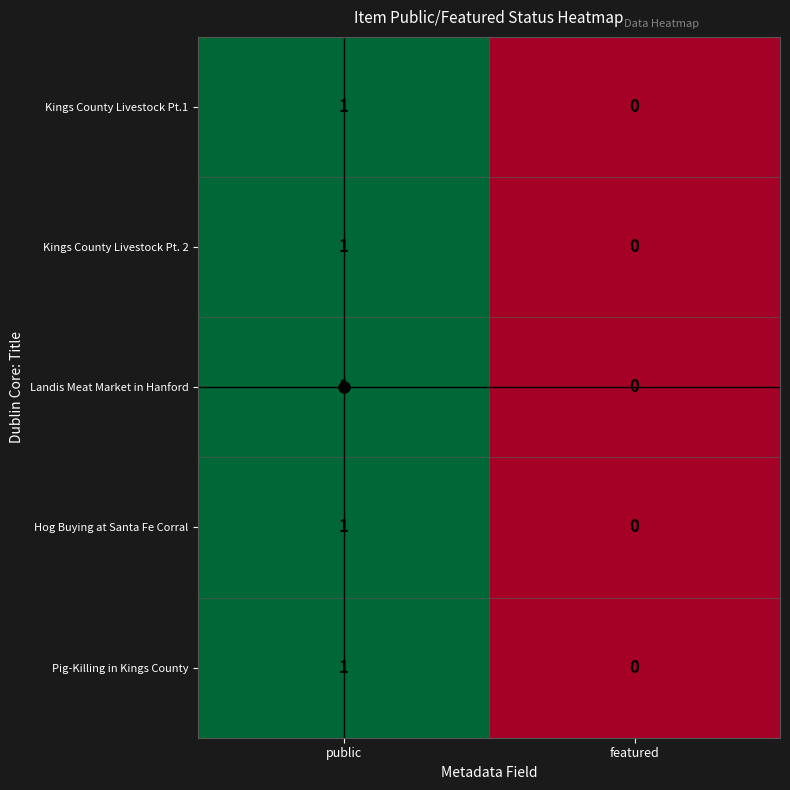

How many values in the Landis Meat Market in Hanford series are below 1?

1